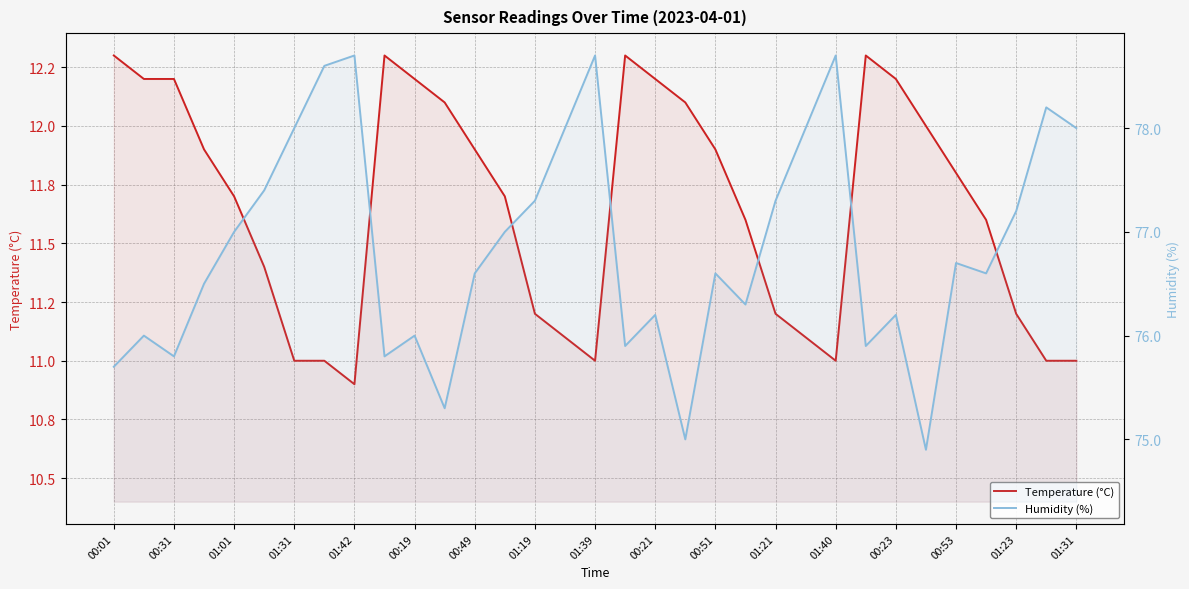

At which label does Temperature (°C) first exceed 11?

00:01